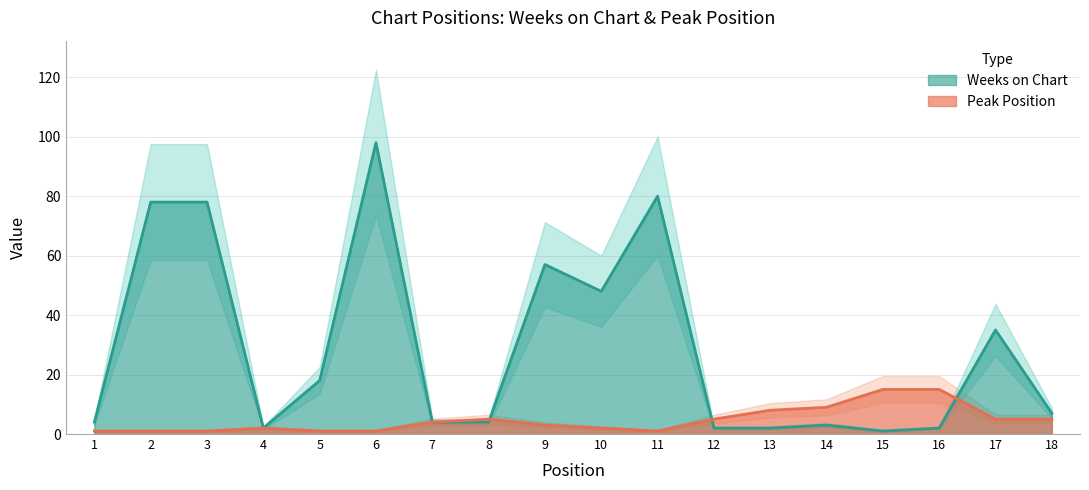

Which series changed the most between 5 and 16?

Weeks on Chart